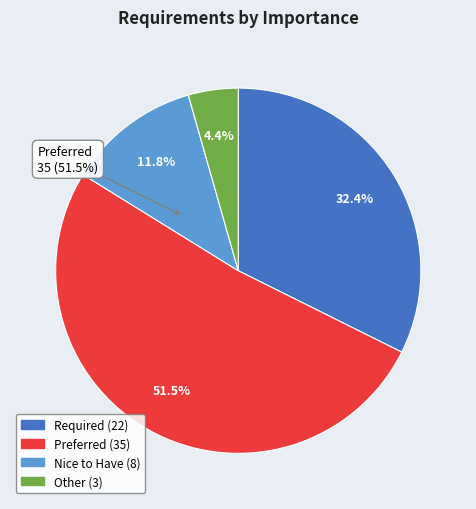

To the nearest percent, what is the difference between the largest and smallest slice percentages?

47%